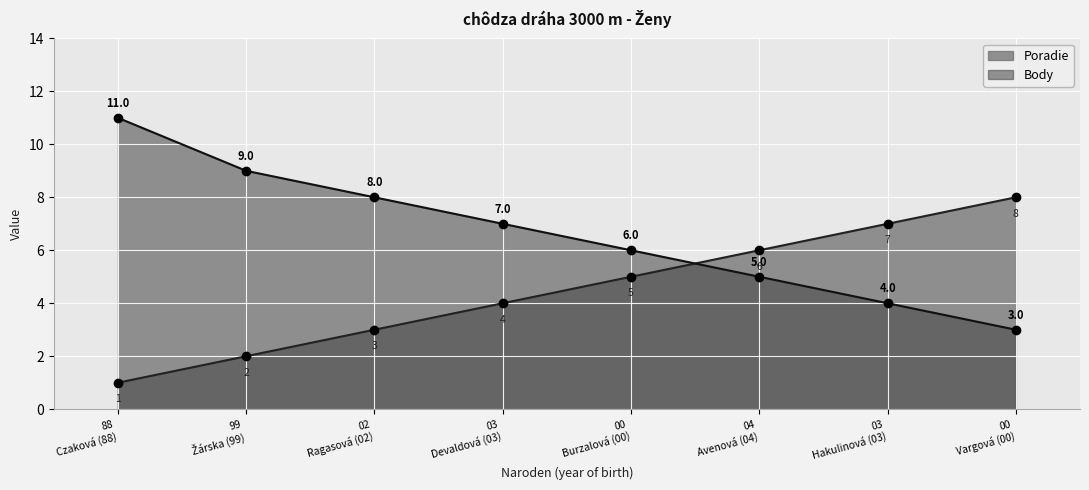

At how many categories does at least one series exceed 2?

8